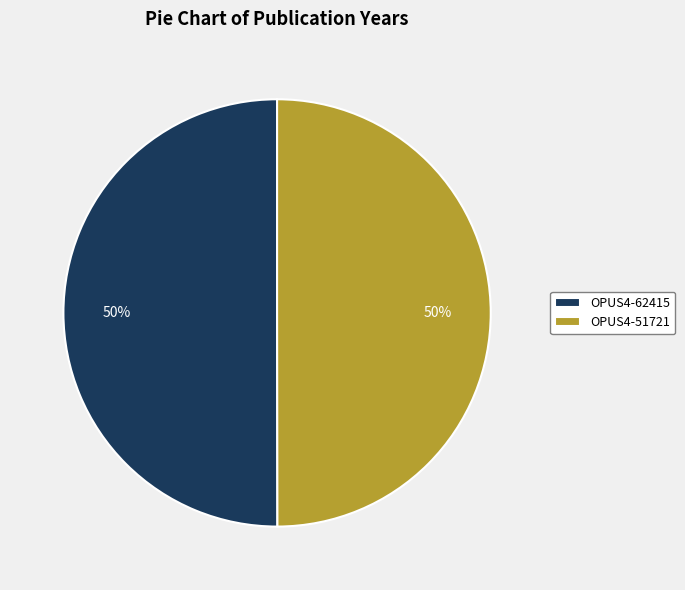

True or false: OPUS4-51721 accounts for 50% of the total.

True